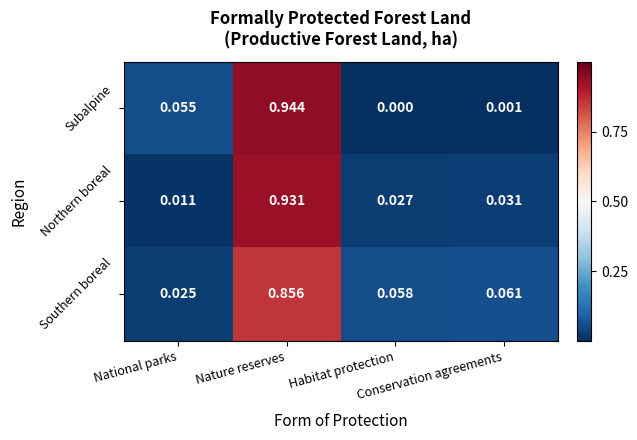

Which series has the widest spread of values?

Subalpine